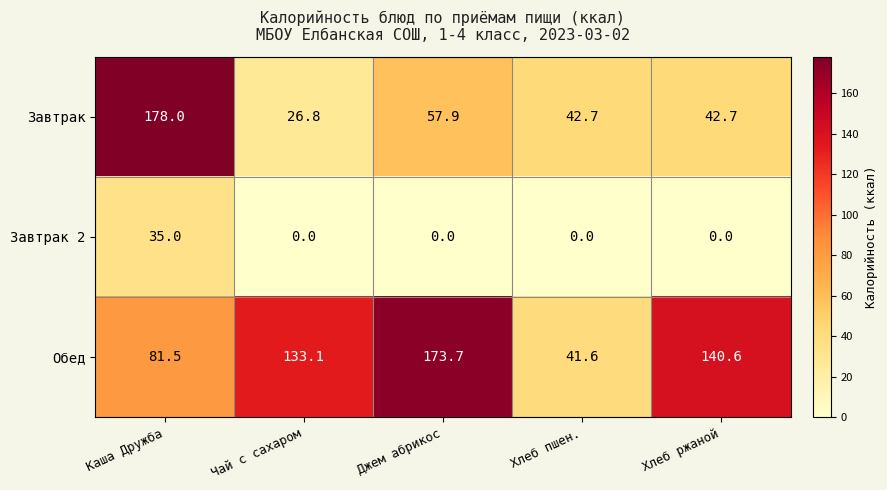

At Чай с сахаром, list the series in order from smallest to largest.

Завтрак 2, Завтрак, Обед